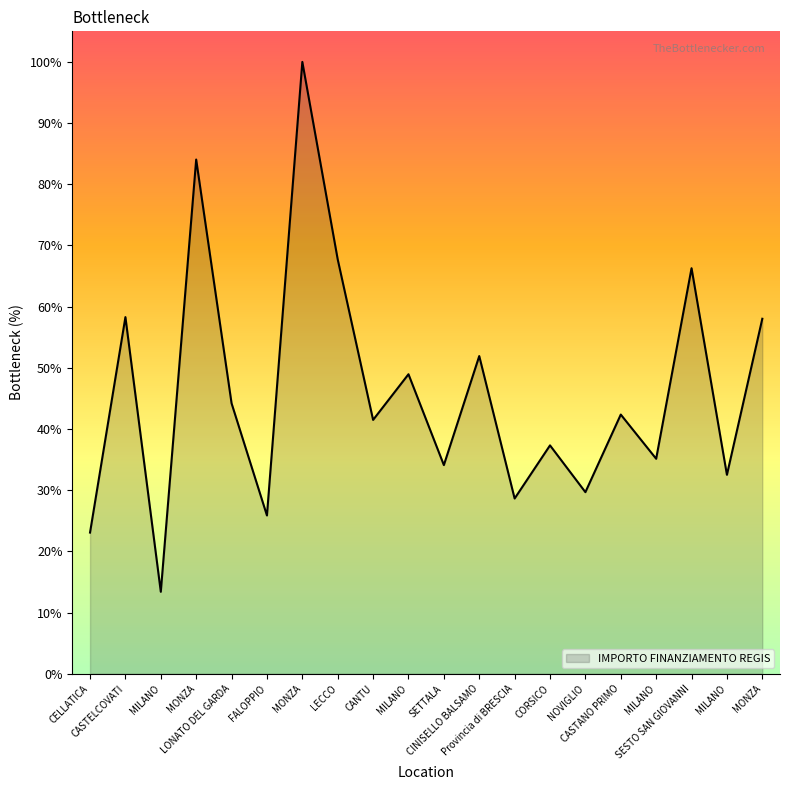

How many categories are shown in the chart?

20